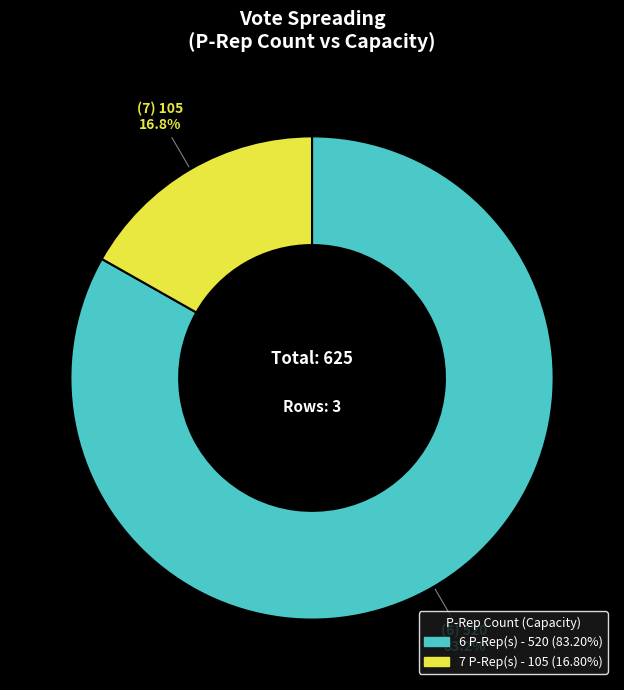

Does any single category account for the majority?

Yes